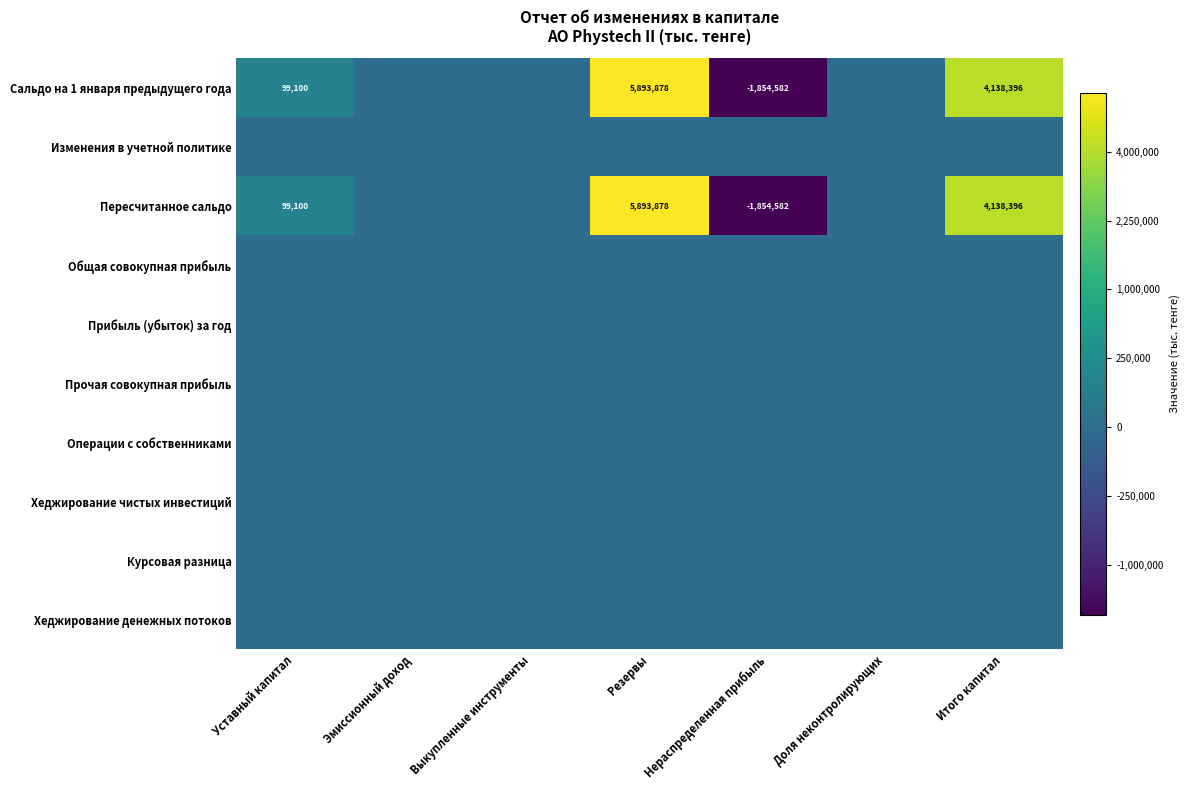

What is the sum of the Сальдо на 1 января предыдущего года values at Уставный капитал and Резервы?

5992978